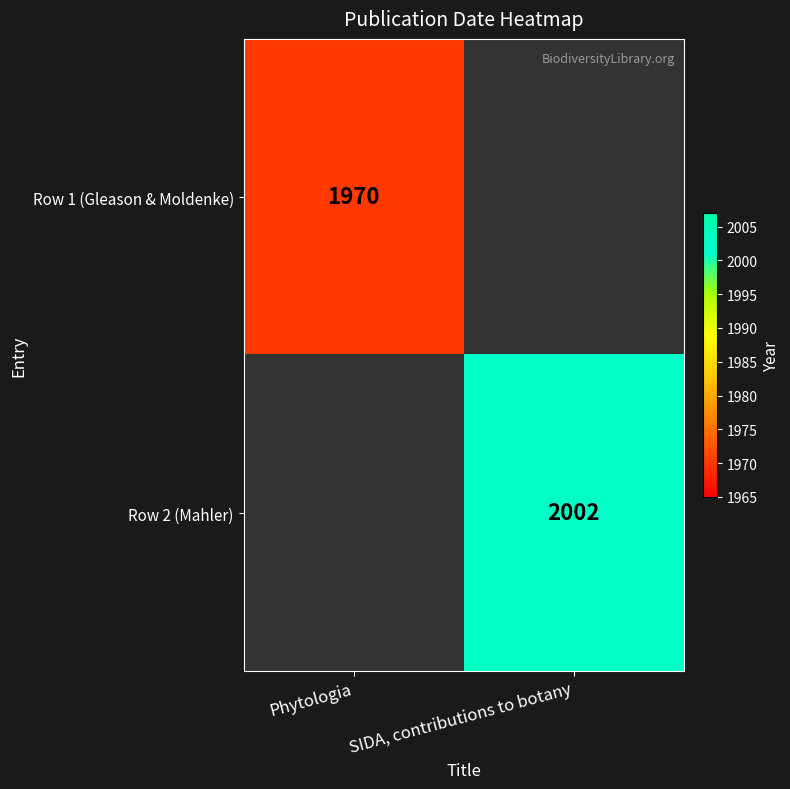

How many categories are shown in the chart?

2